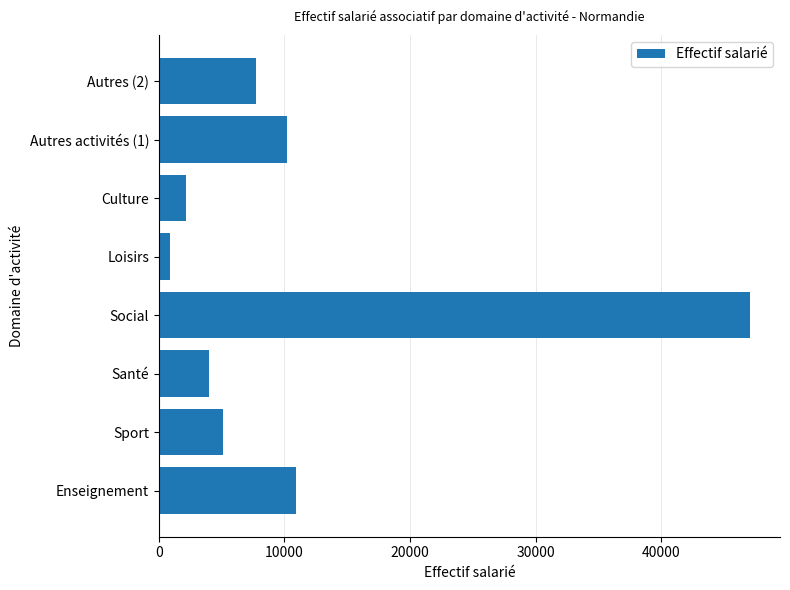

What is the sum of all values?

88020